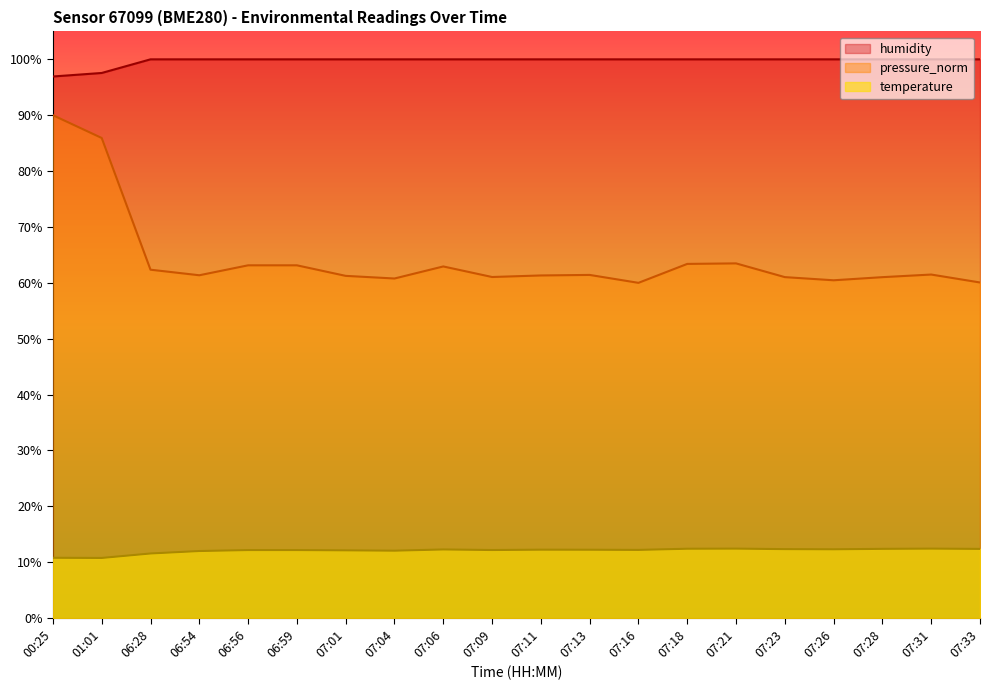

What is the maximum value shown in the chart?

100.0